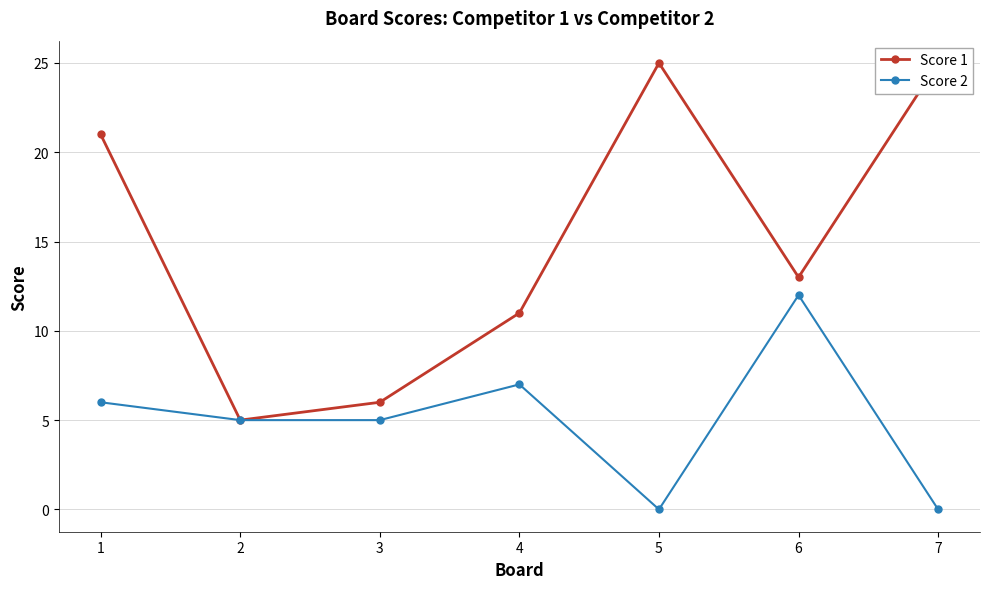

How many values in the Score 1 series are below 13?

3